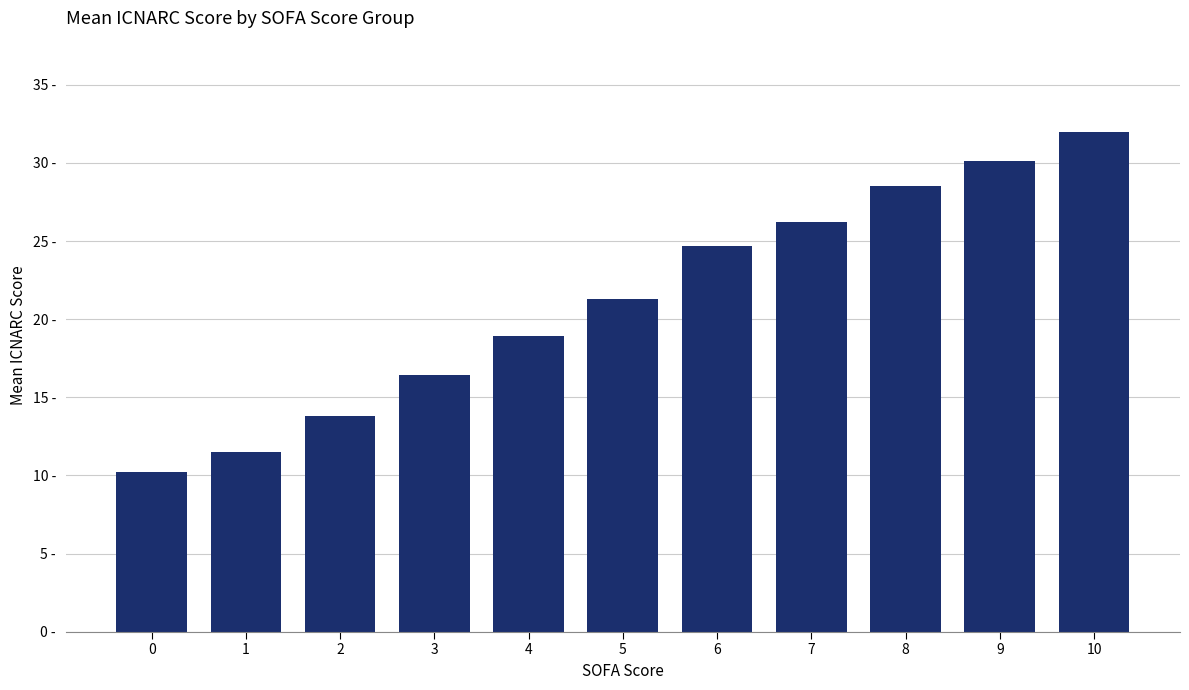

Which label corresponds to the largest value in the chart?

10